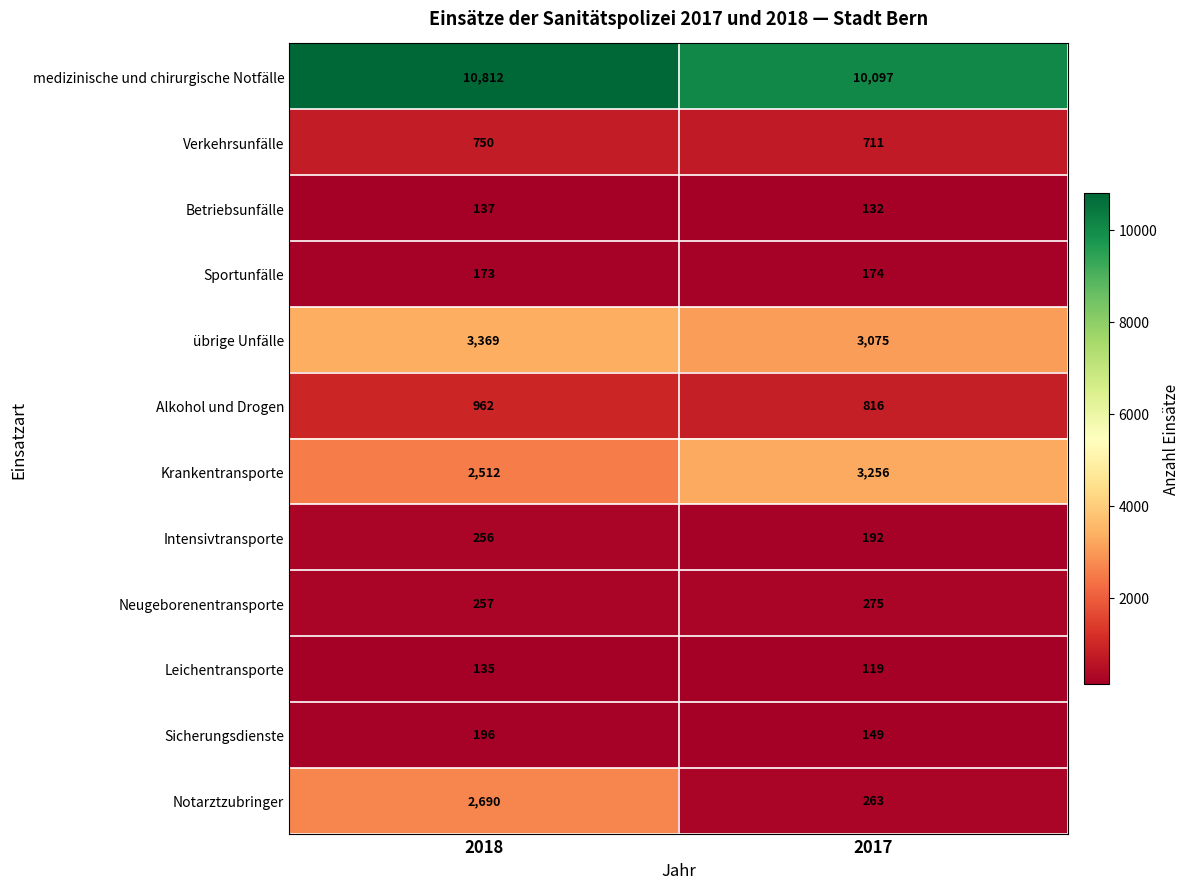

Reading left to right, extract all data points from this chart.

medizinische und chirurgische Notfälle: 10812	10097
Verkehrsunfälle: 750	711
Betriebsunfälle: 137	132
Sportunfälle: 173	174
übrige Unfälle: 3369	3075
Alkohol und Drogen: 962	816
Krankentransporte: 2512	3256
Intensivtransporte: 256	192
Neugeborenentransporte: 257	275
Leichentransporte: 135	119
Sicherungsdienste: 196	149
Notarztzubringer: 2690	263